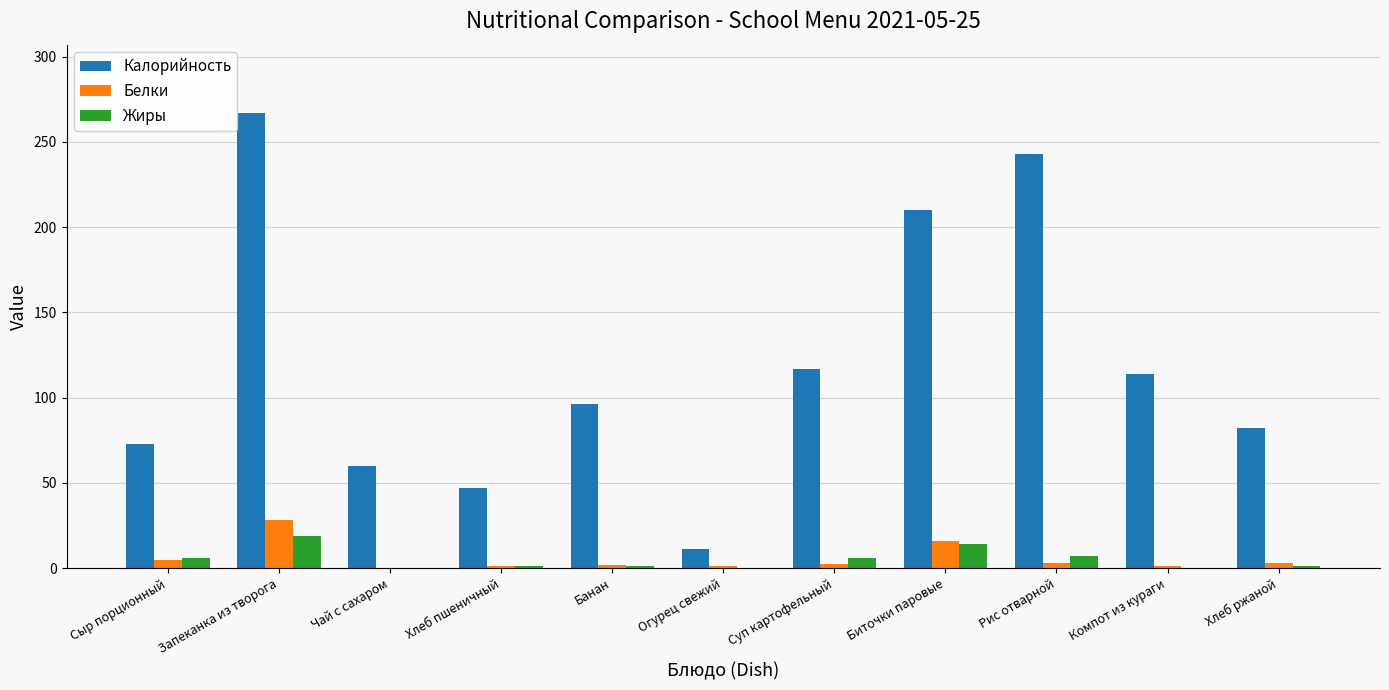

Which category has the highest value across all series?

Запеканка из творога